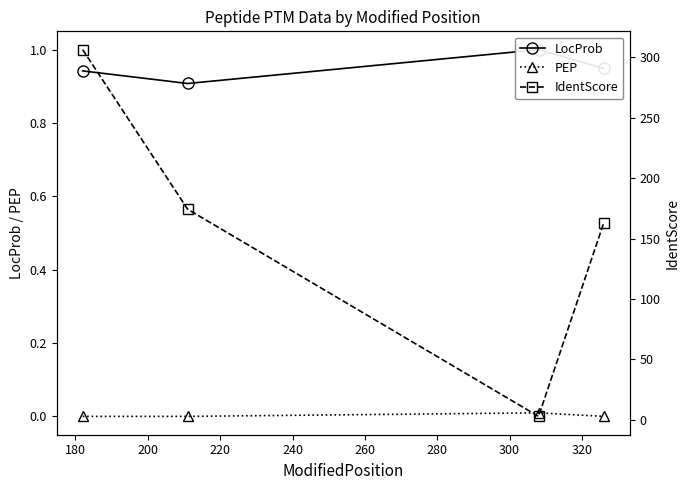

True or false: PEP has more than 2 interior local peaks.

False